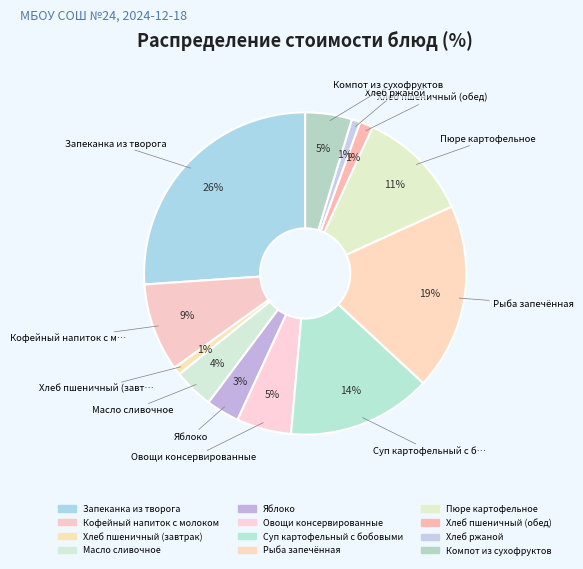

Count the number of slices in the pie.

12